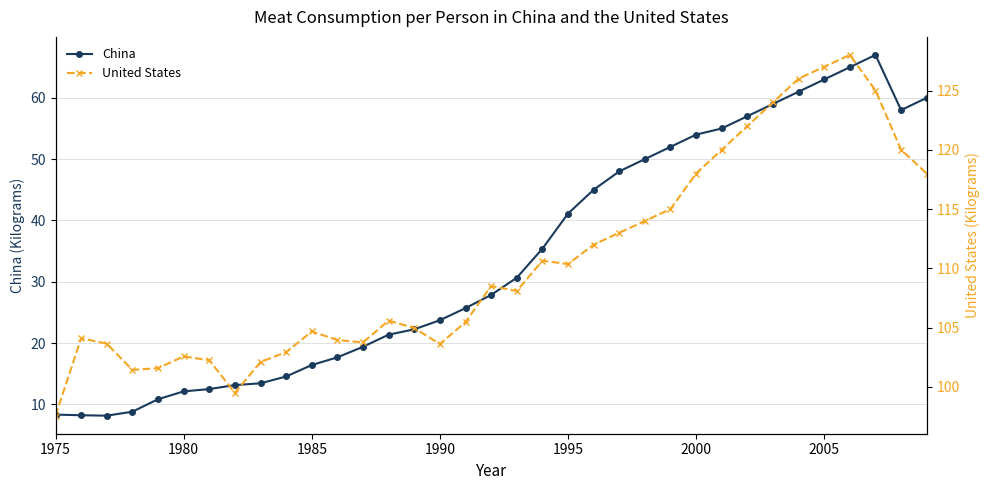

In China, how many points are lower than both neighbors (excluding endpoints)?

2